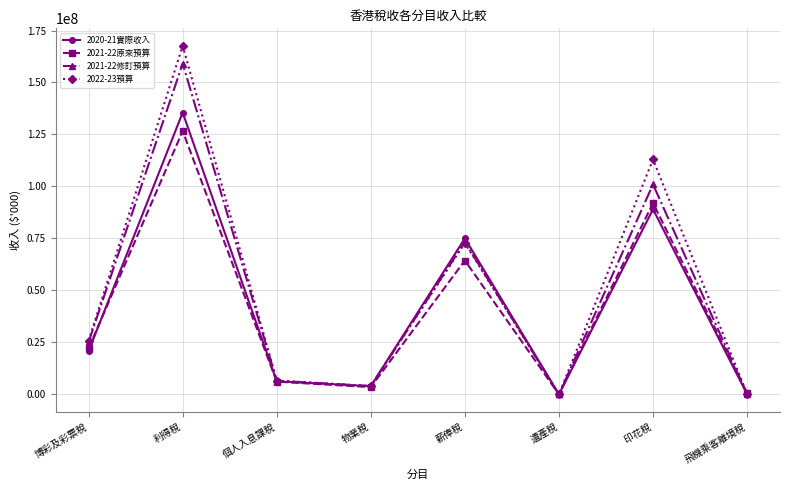

List the series in order of their overall mean, highest first.

2022-23預算, 2021-22修訂預算, 2020-21實際收入, 2021-22原來預算